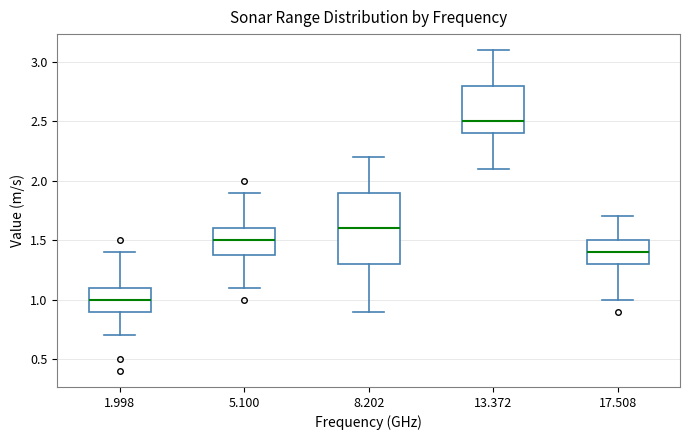

Which box's median line is the lowest?

1.998